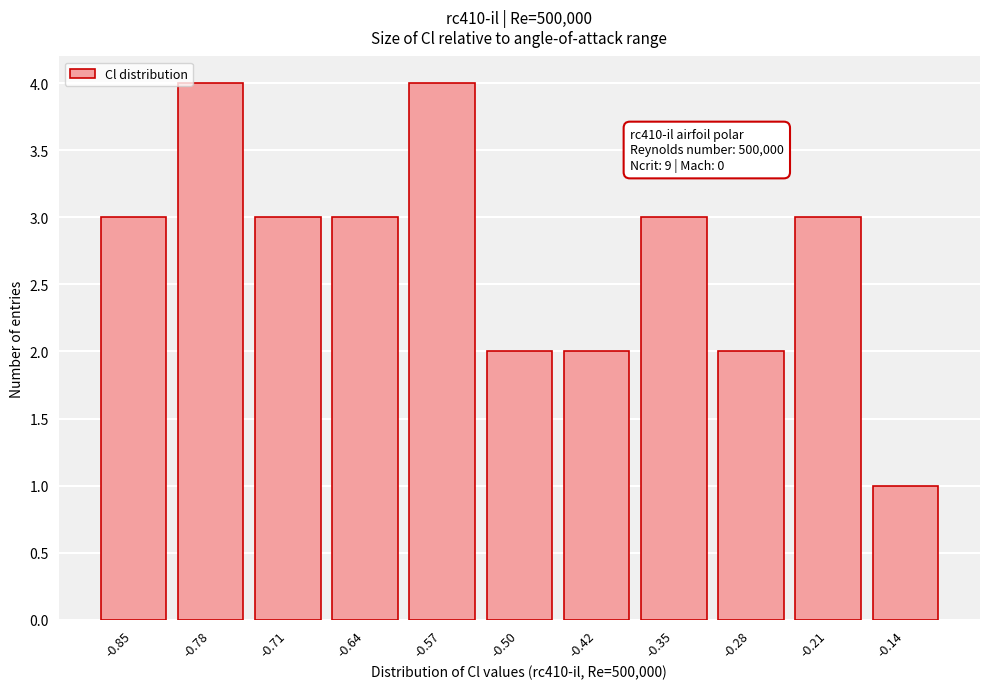

Reading left to right, list all the values displayed in this chart.

-0.85=3	-0.78=4	-0.71=3	-0.64=3	-0.57=4	-0.50=2	-0.42=2	-0.35=3	-0.28=2	-0.21=3	-0.14=1